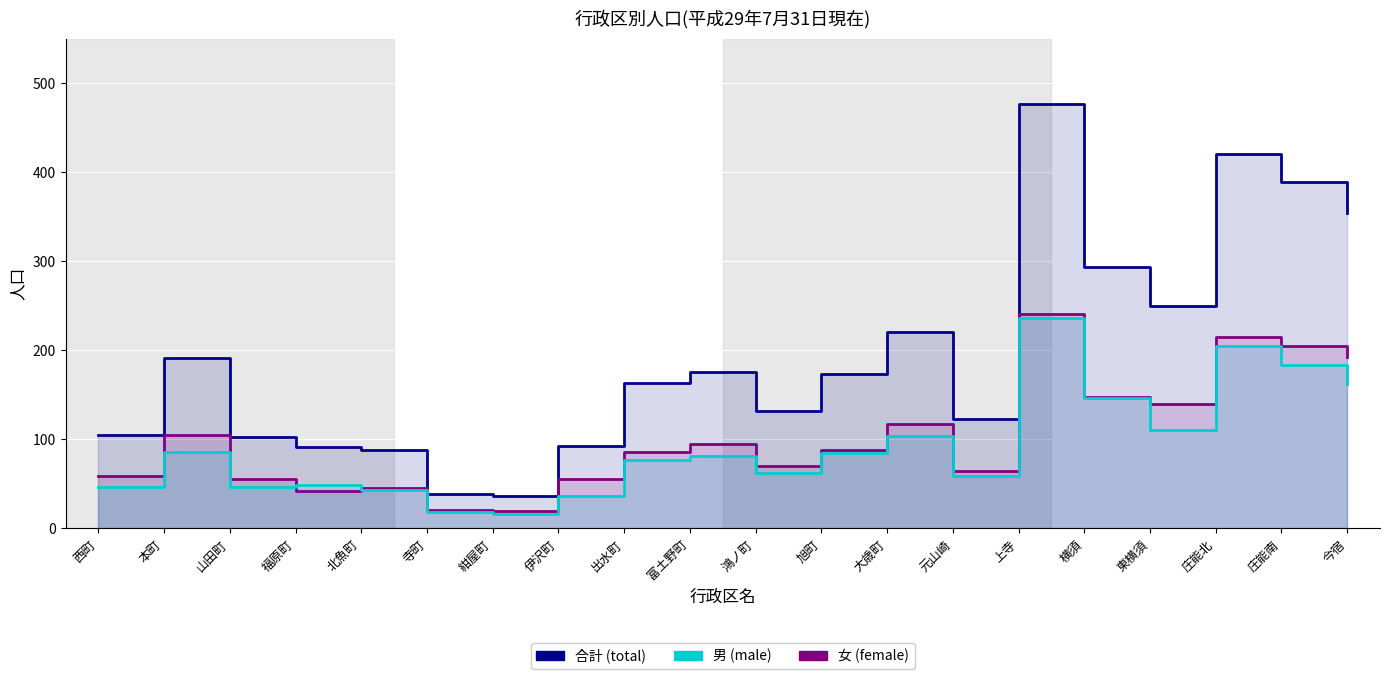

What are all the series names shown in the legend?

合計, 女, 男